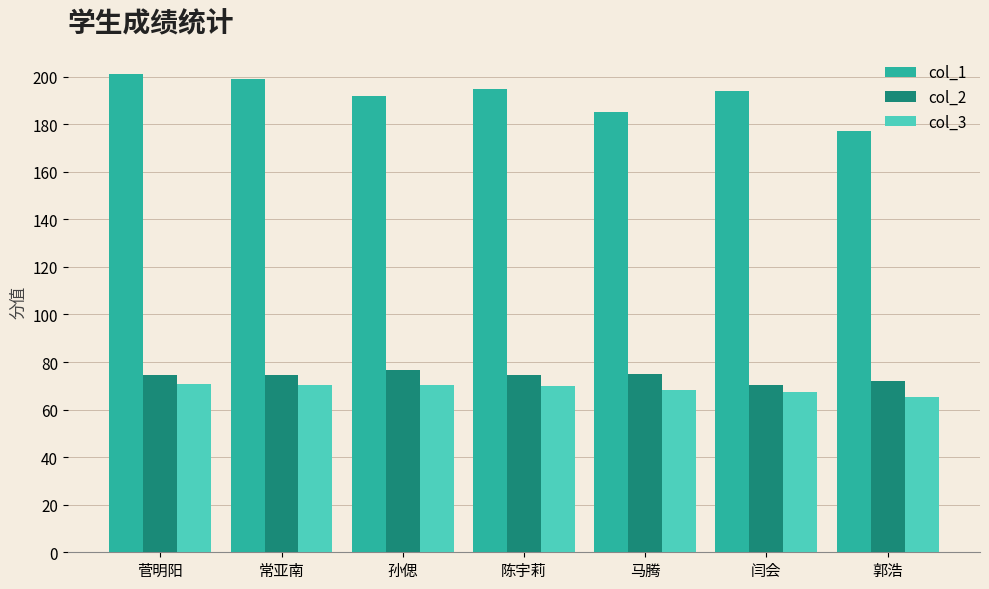

What is the smallest value displayed?

65.5